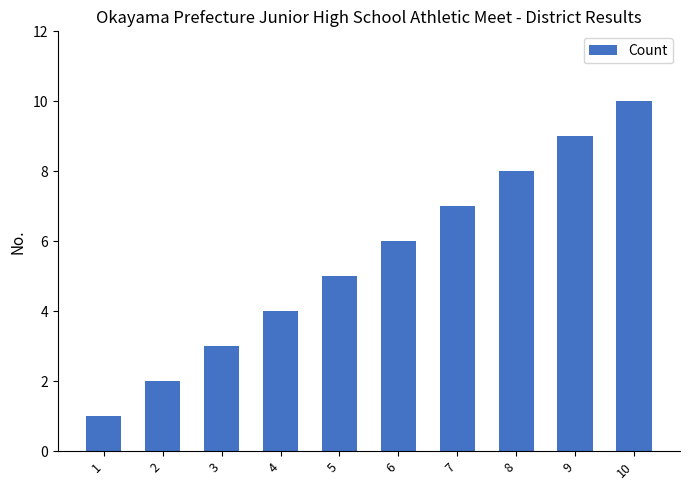

At which category does the chart reach its minimum across all series?

1